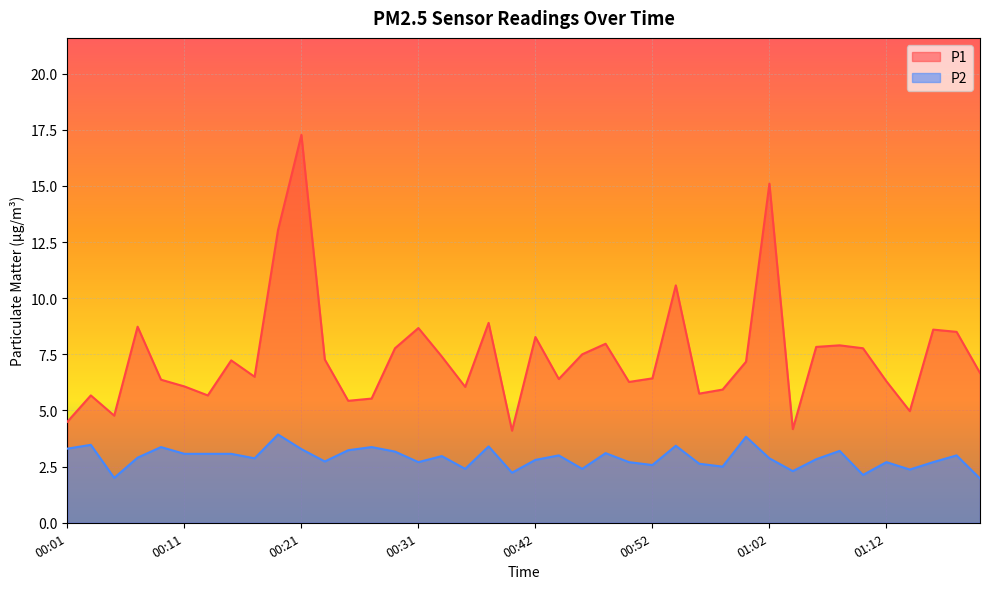

Between 00:27 and 01:10, which series saw the biggest shift?

P1